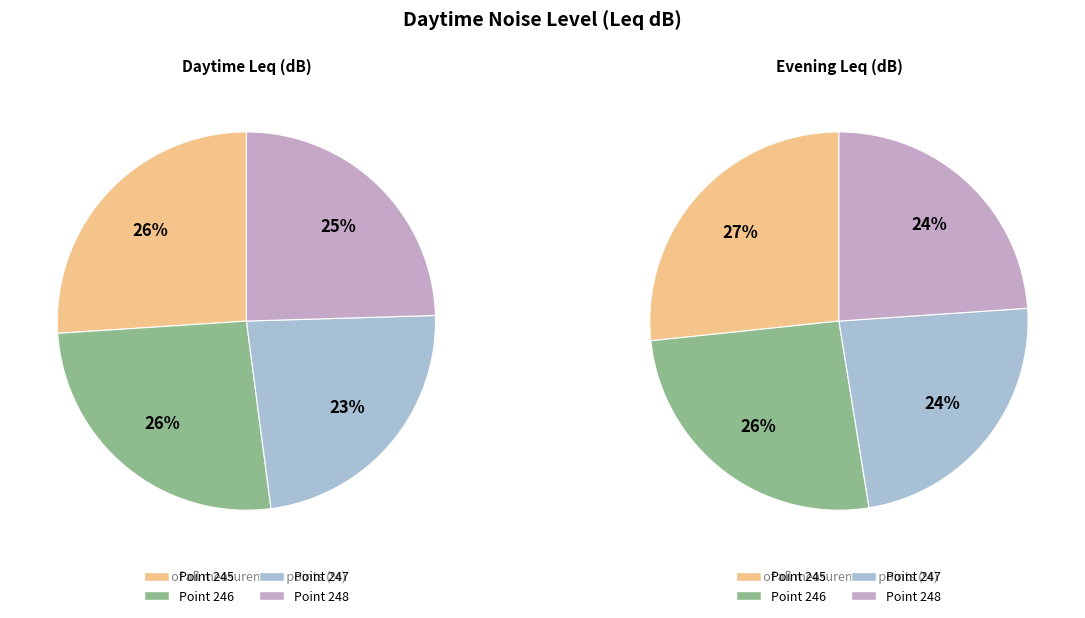

Is 248 the majority of the pie?

No